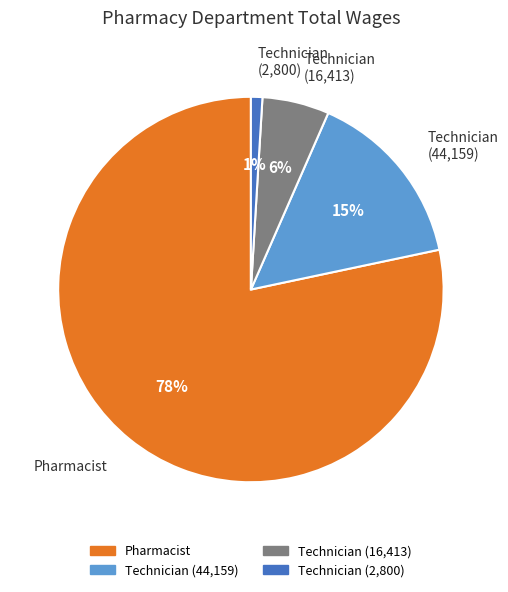

Which category has the biggest portion of the pie?

Pharmacist